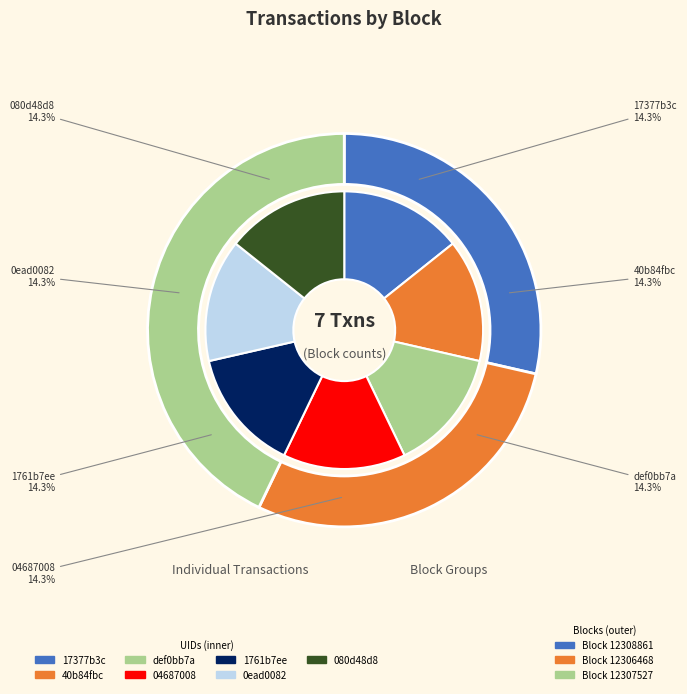

What is the ratio of the value at def0bb7a to the value at 0ead0082?

1.0